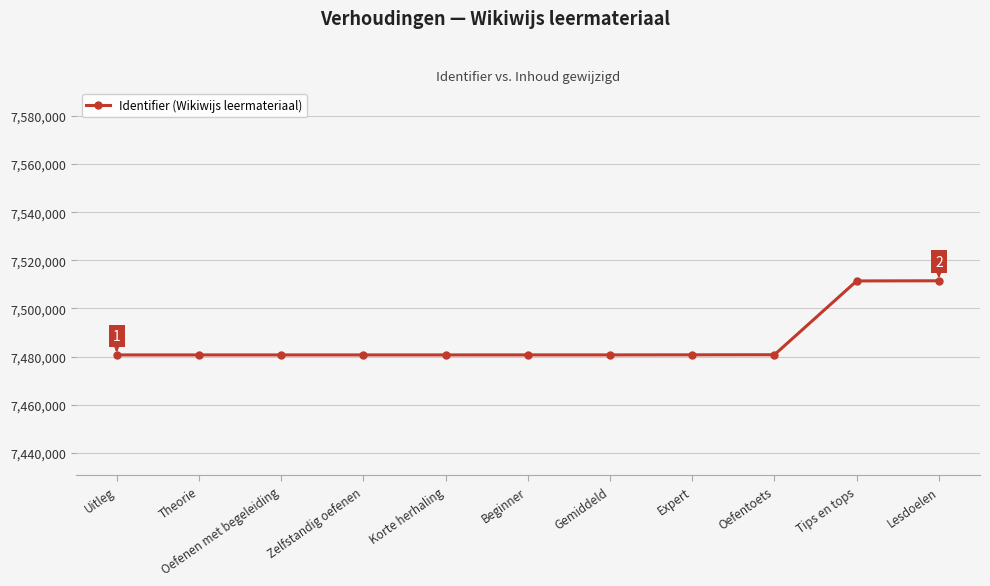

How many values are below 7480696?

5